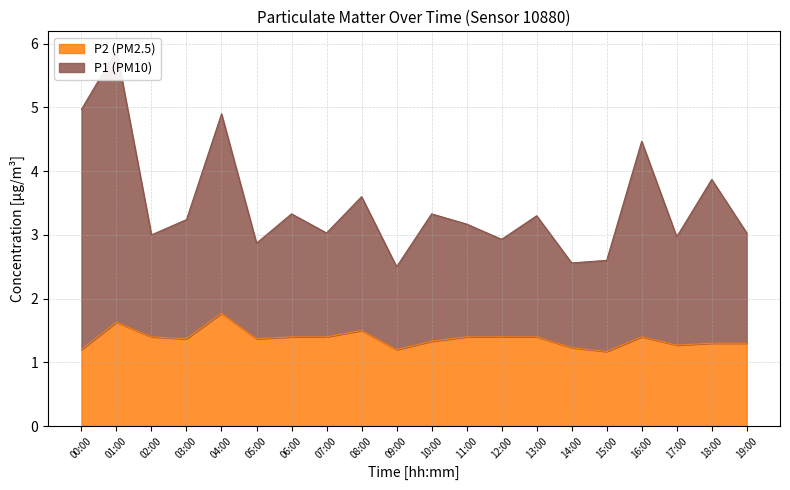

What is the sum of all P1 values?

69.6